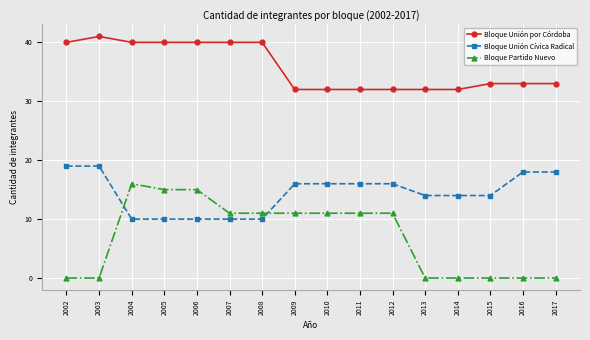

What are all the series names shown in the legend?

Bloque Unión por Córdoba, Bloque Unión Cívica Radical, Bloque Partido Nuevo